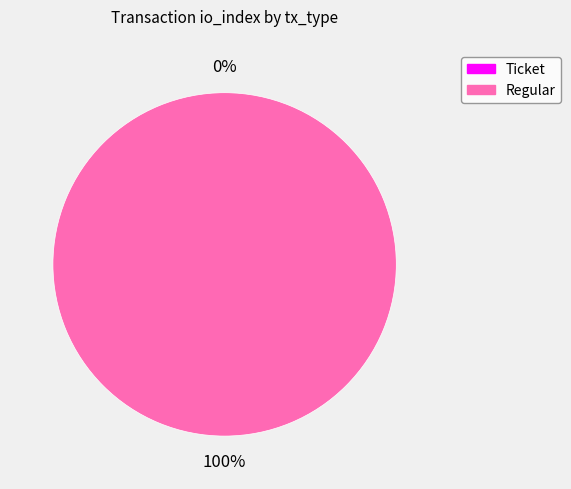

What is the total percentage of Regular and Ticket?

100.0%